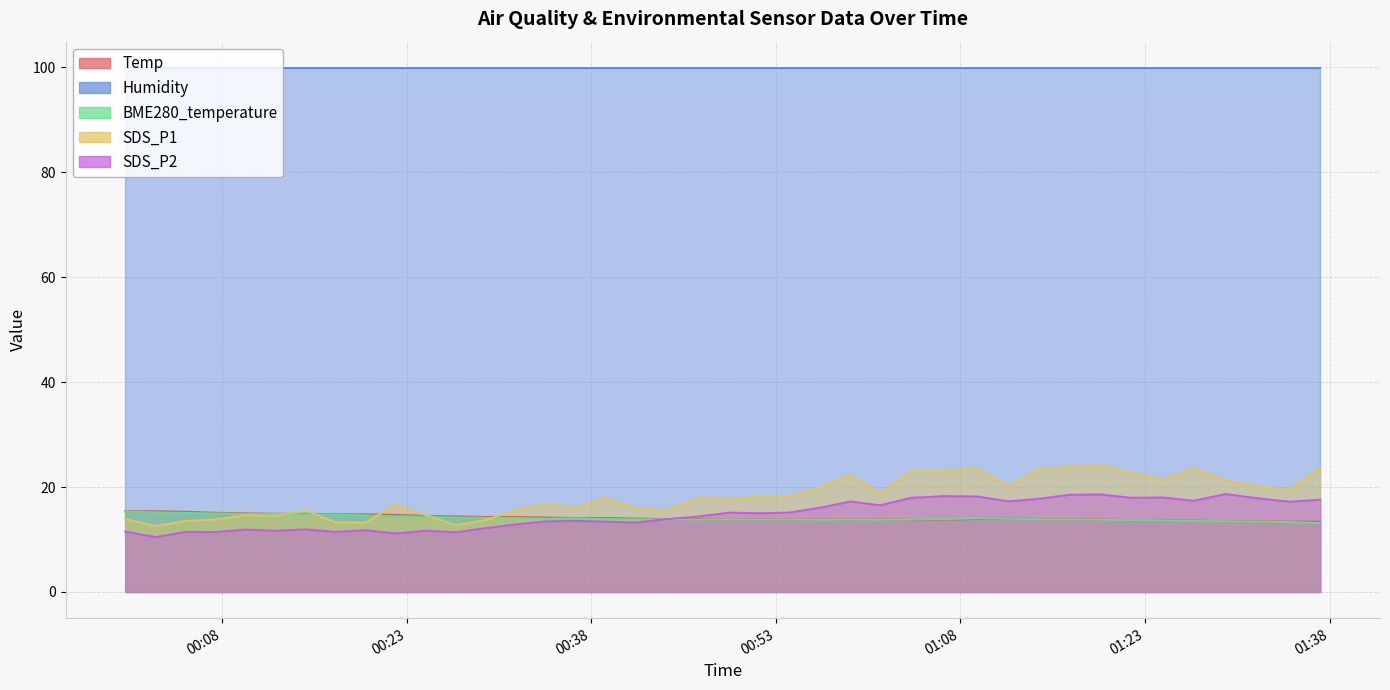

True or false: SDS_P2 and SDS_P1 cross at least once.

False